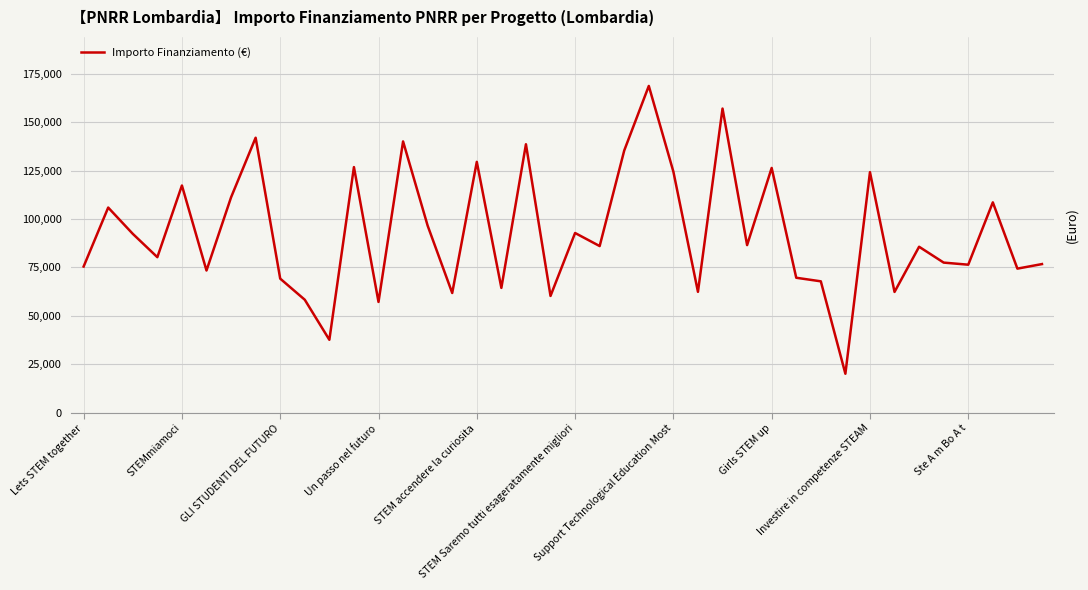

How many lines are shown in the chart?

1